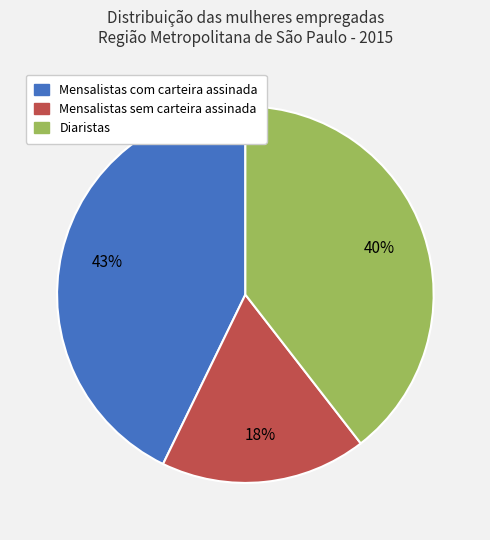

To the nearest percent, what portion does Mensalistas com carteira assinada represent?

43%